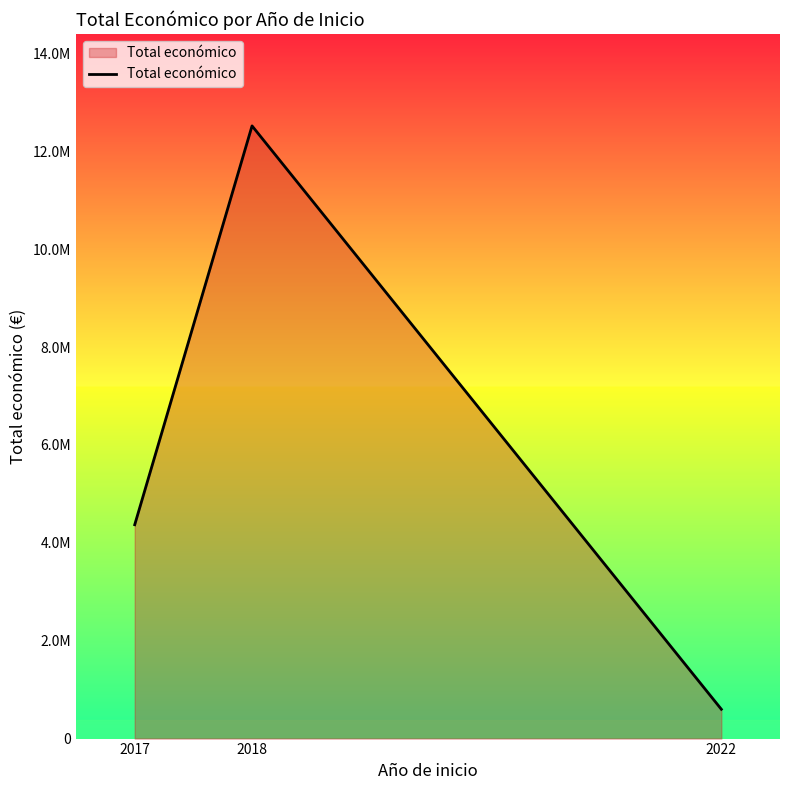

What is the average value?

5828711